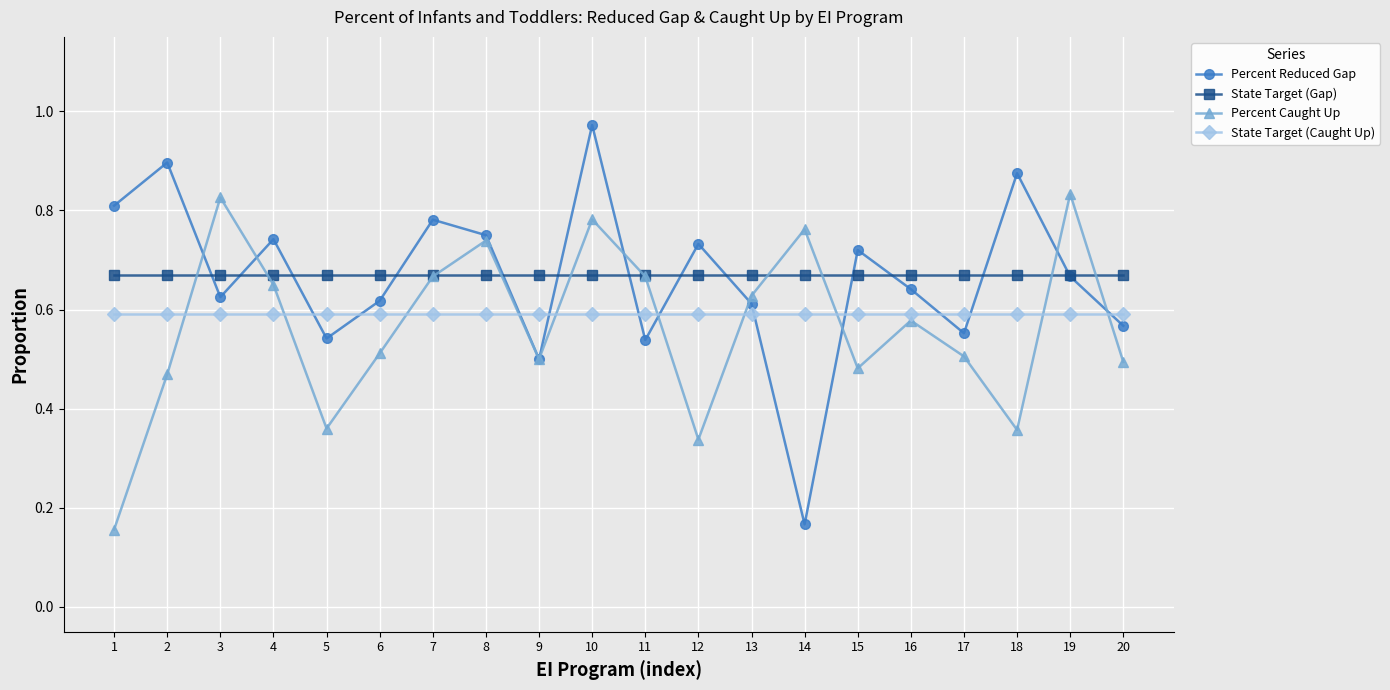

True or false: State Target (Caught Up) and State Target (Gap) cross at least once.

False